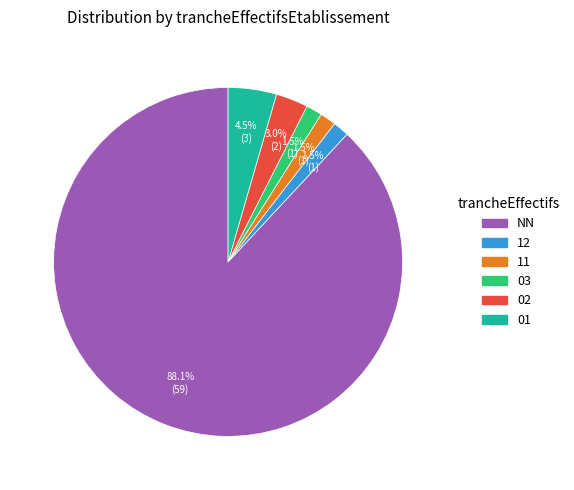

Which has a higher value, NN or 11?

NN